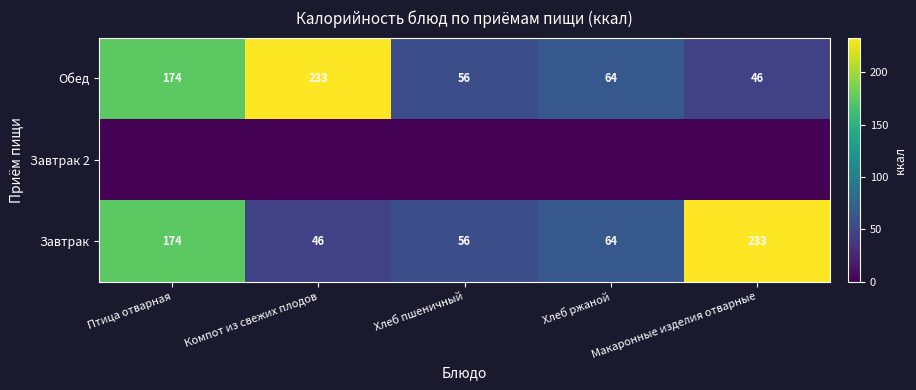

At which label does Обед reach its peak?

Компот из свежих плодов